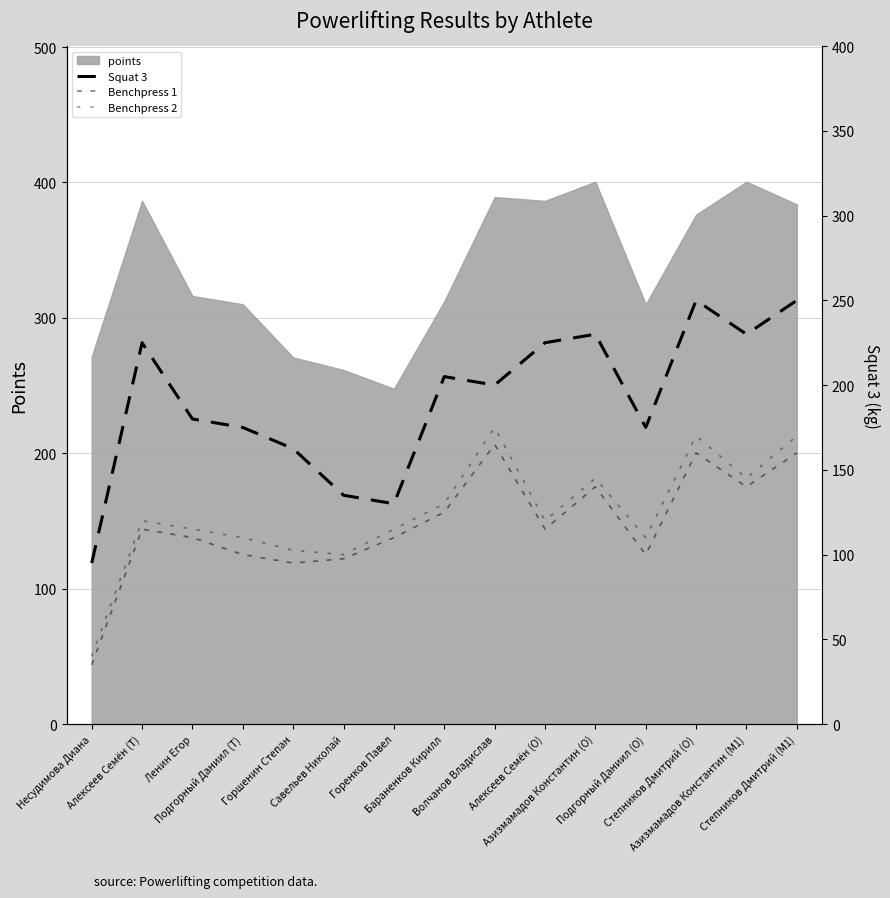

Where is the first local minimum for Benchpress 2?

Савельев Николай